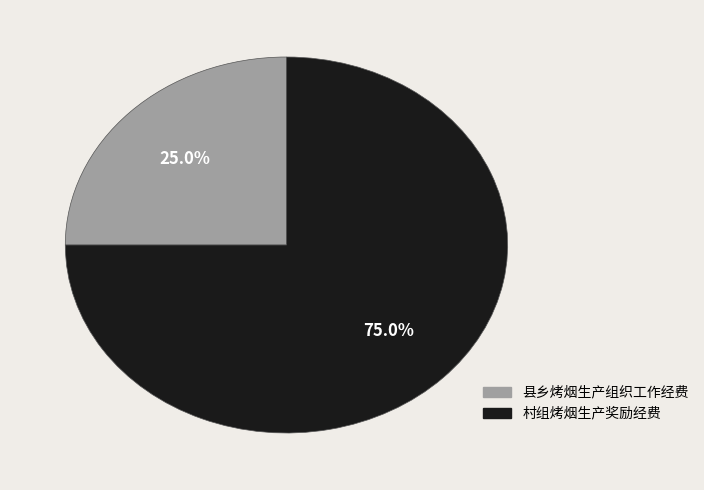

Approximately how many times larger is the value at 村组烤烟生产奖励经费 compared to 县乡烤烟生产组织工作经费?

3.0